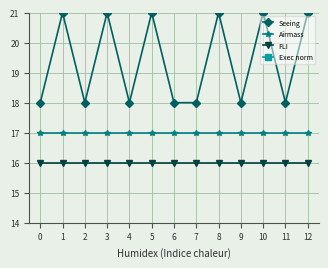

Does the chart have visible grid lines?

Yes